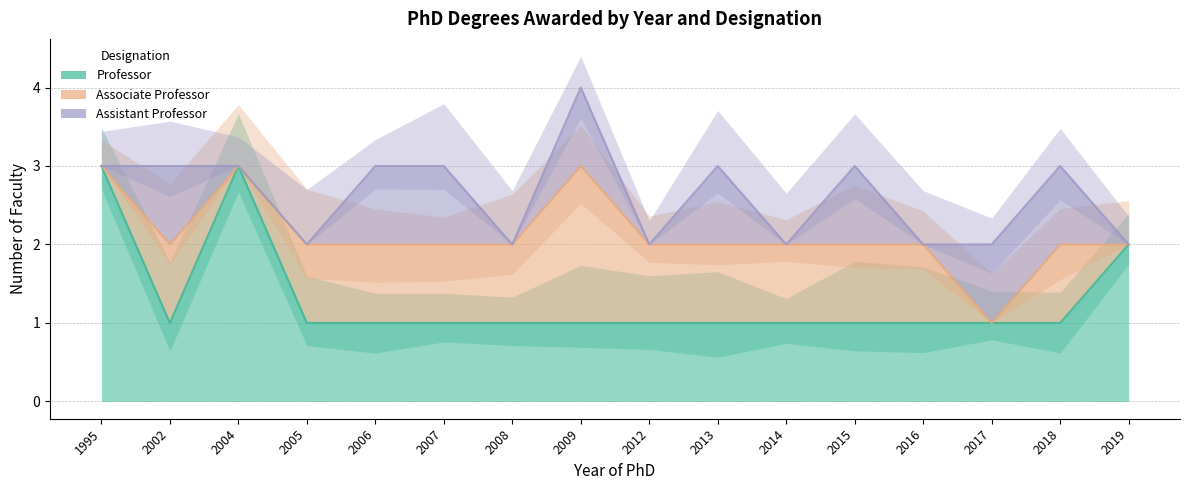

At how many categories does at least one series exceed 3?

1